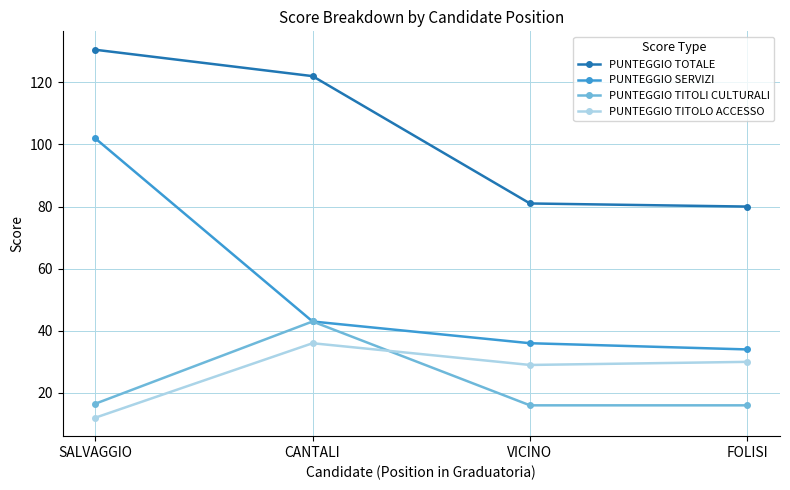

Rank the series by their maximum value, from lowest to highest.

PUNTEGGIO TITOLO ACCESSO, PUNTEGGIO TITOLI CULTURALI, PUNTEGGIO SERVIZI, PUNTEGGIO TOTALE